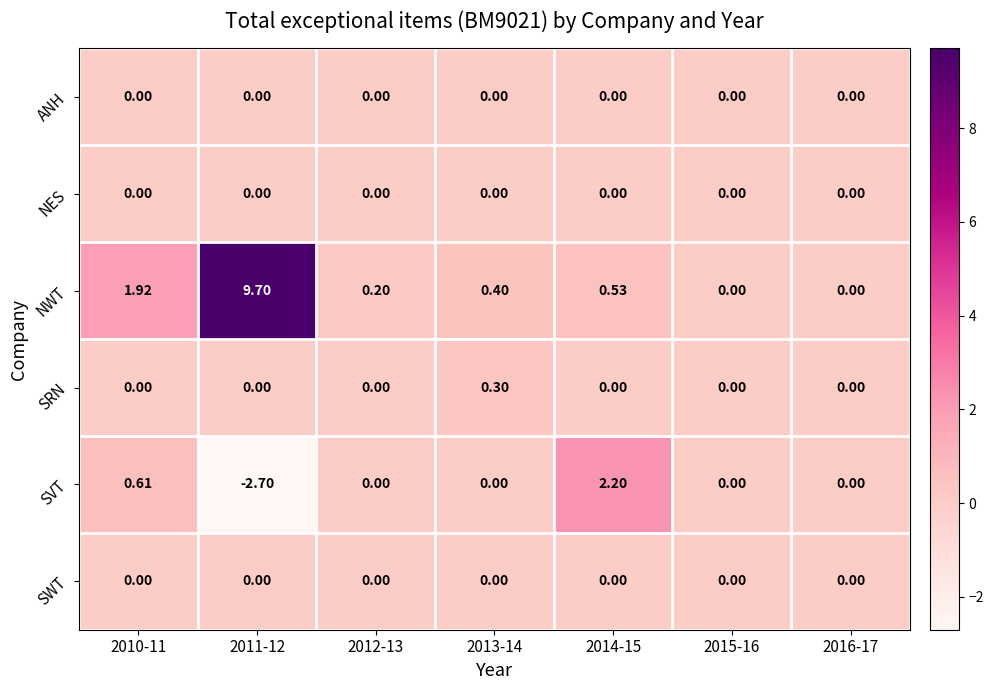

Which series has the widest spread of values?

NWT